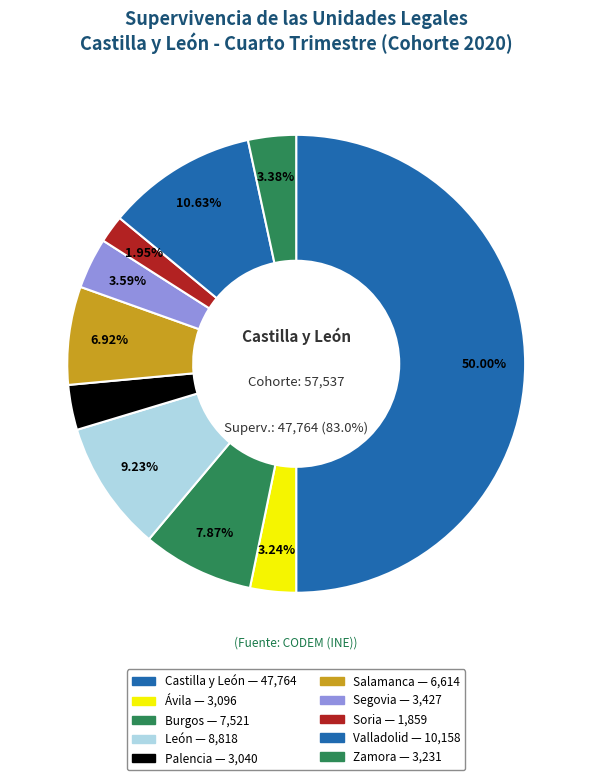

Is there any slice that represents more than half of the pie?

No